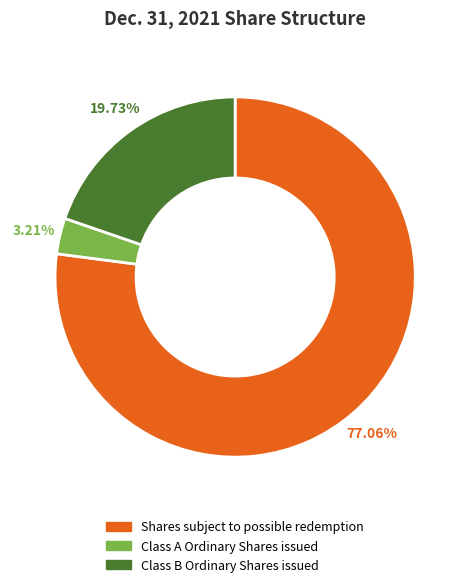

Which slice is the largest?

Shares subject to possible redemption